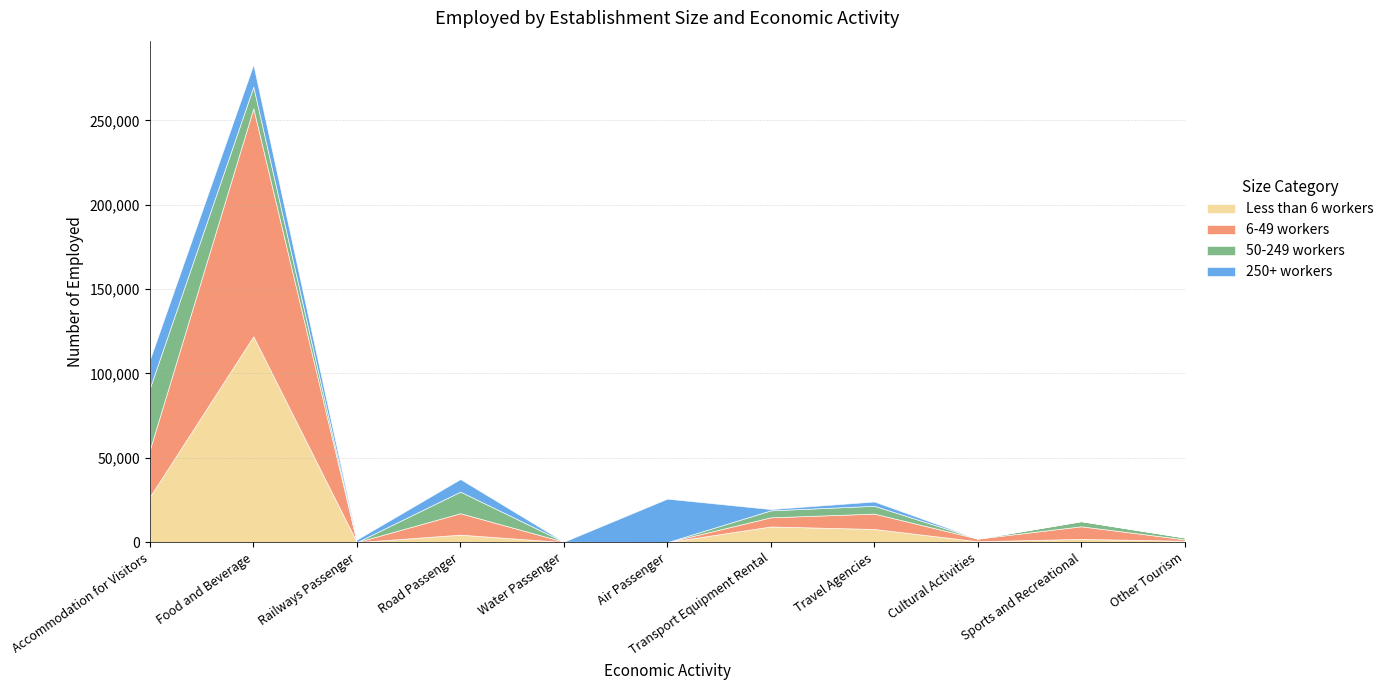

At how many categories does at least one series exceed 57110?

1